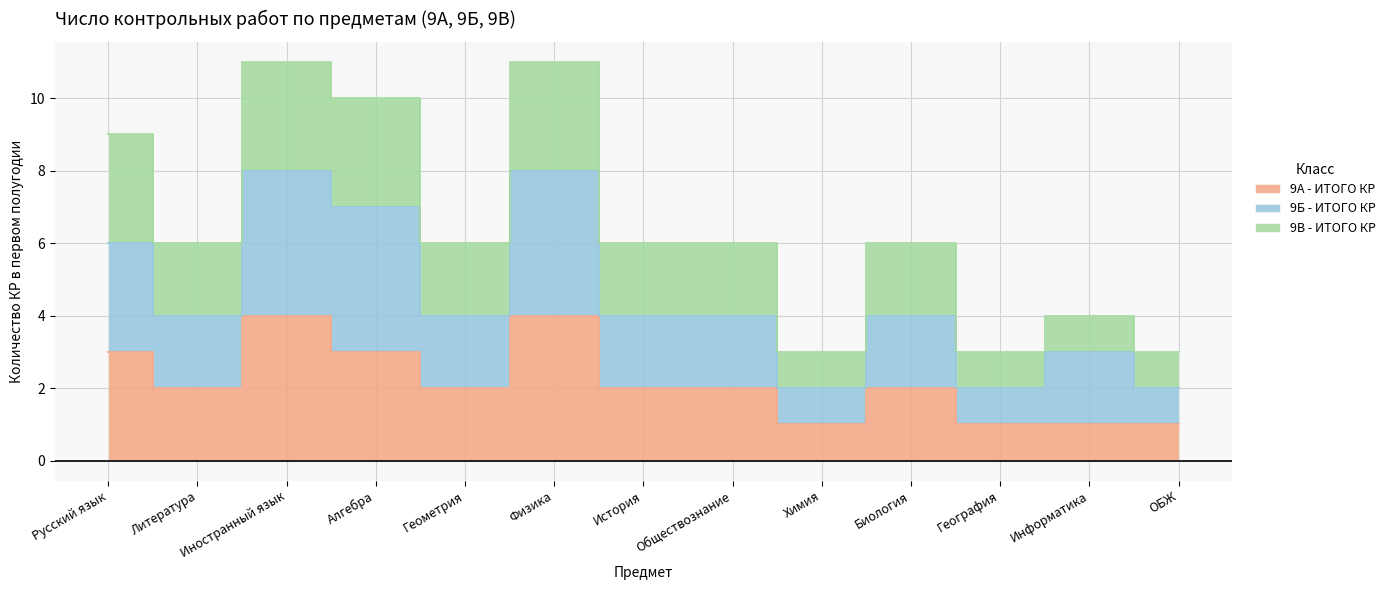

Which series has the largest total across all categories?

9Б - ИТОГО КР